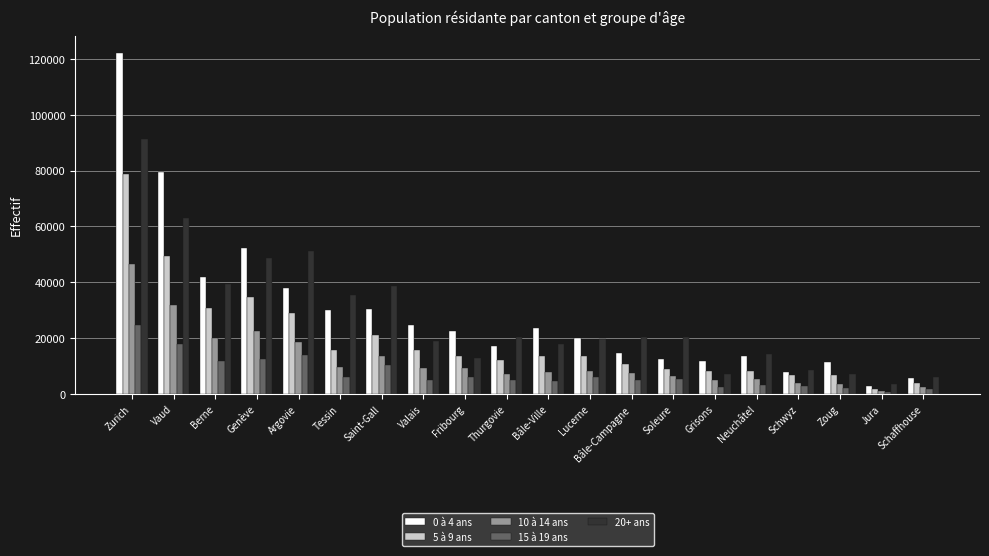

What is the label of the 17th bar from the right?

Genève